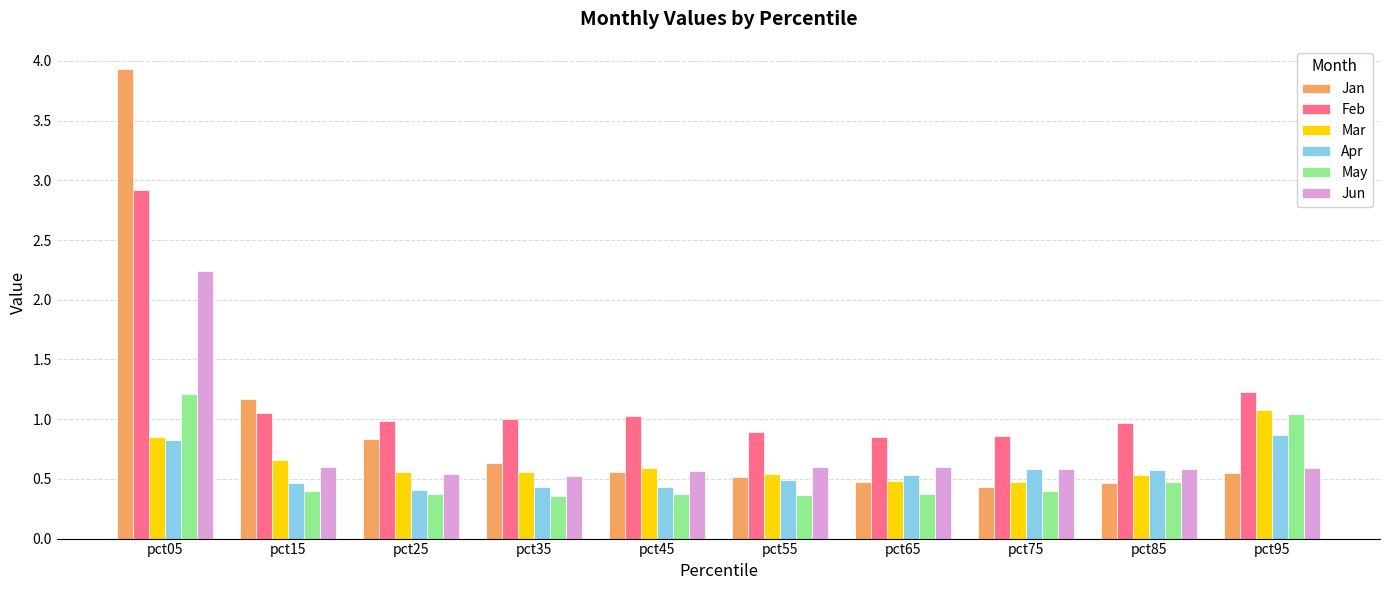

What is the sum of the Mar values at pct05 and pct65?

1.3